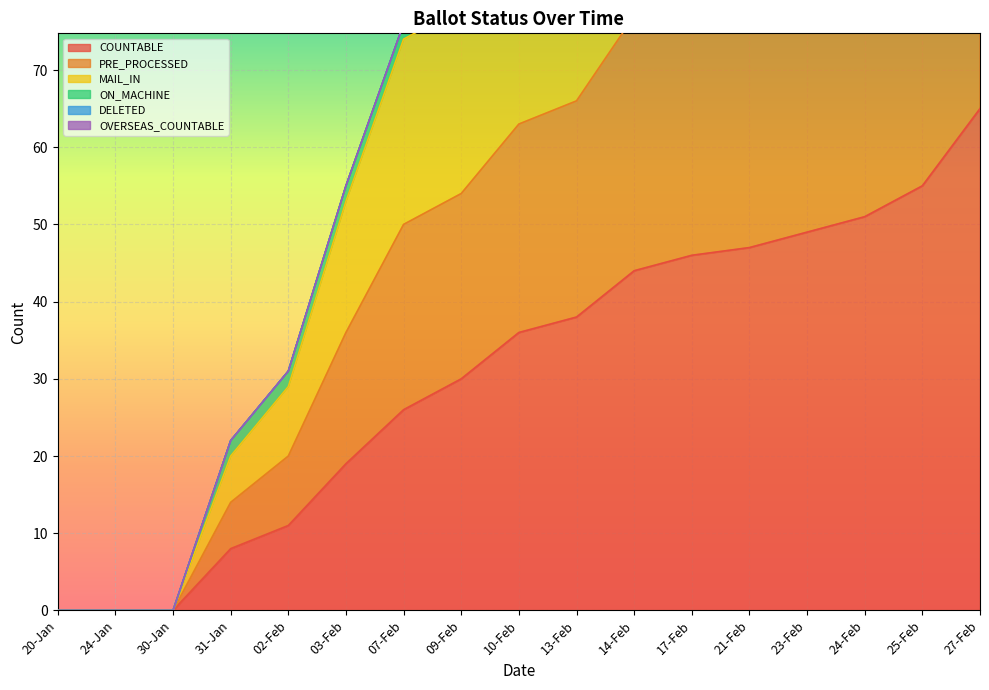

Which series has the largest range (max minus min)?

PRE_PROCESSED